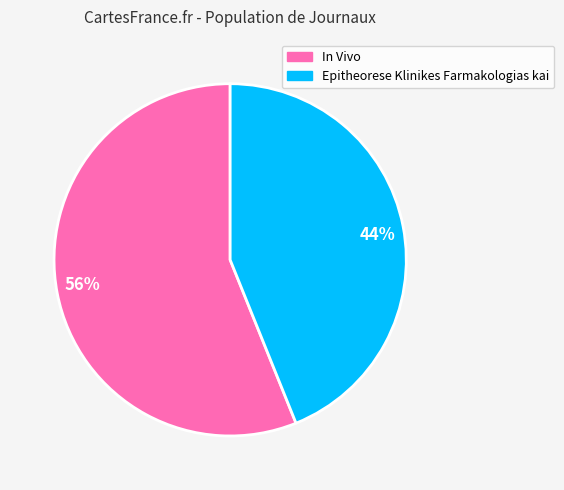

What is the majority slice?

In Vivo